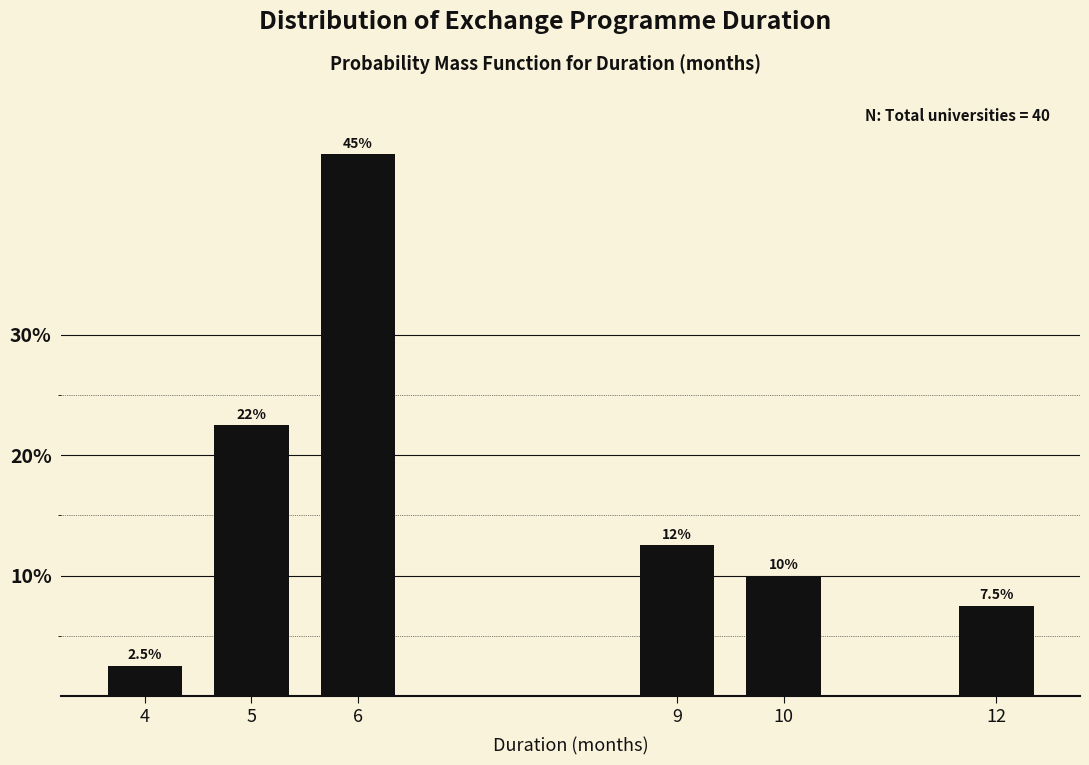

Reading left to right, list all the values displayed in this chart.

2.5	22.5	45.0	12.5	10.0	7.5